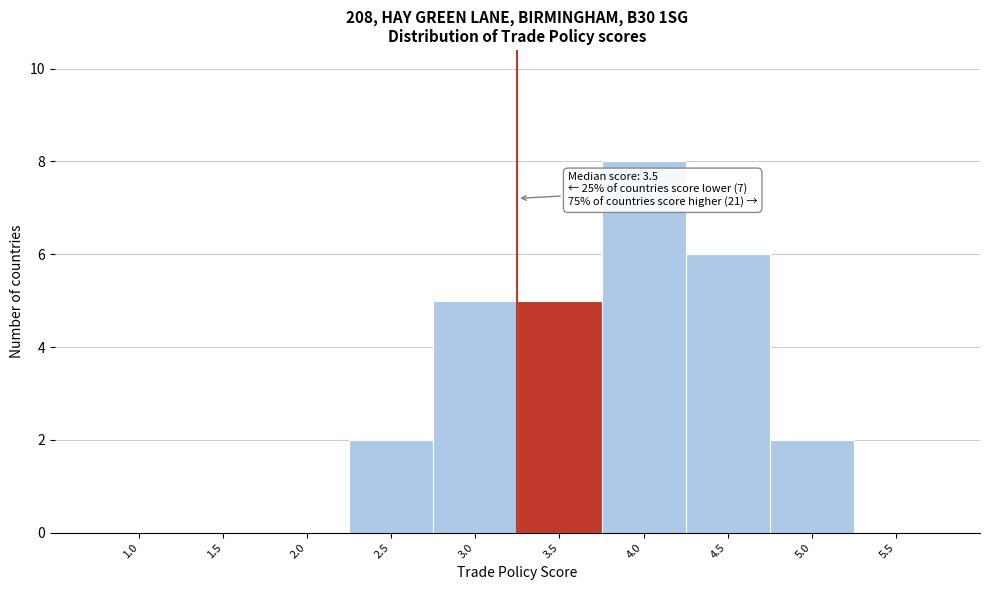

Reading left to right, extract all data points from this chart.

1.0=0	1.5=0	2.0=0	2.5=2	3.0=5	3.5=5	4.0=8	4.5=6	5.0=2	5.5=0